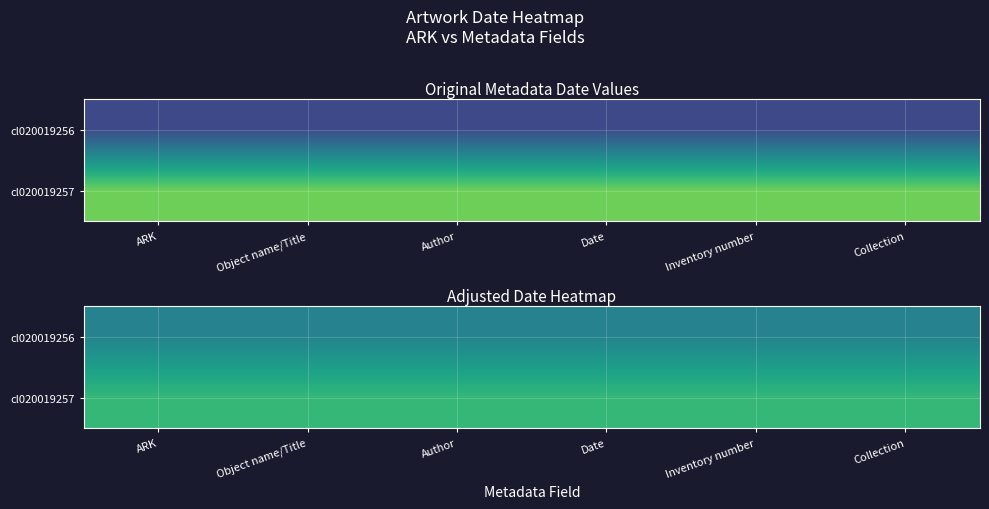

Between Date and Inventory number, which is larger?

Date